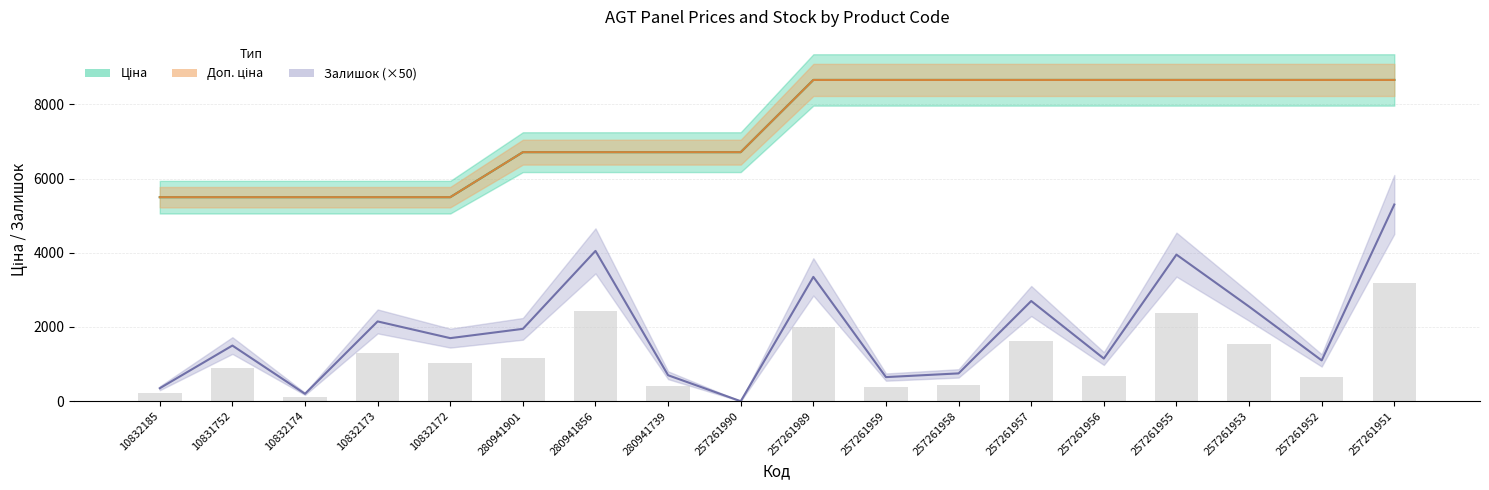

Rank the series at 280941739 from lowest to highest value.

Залишок, Ціна, Доп. ціна